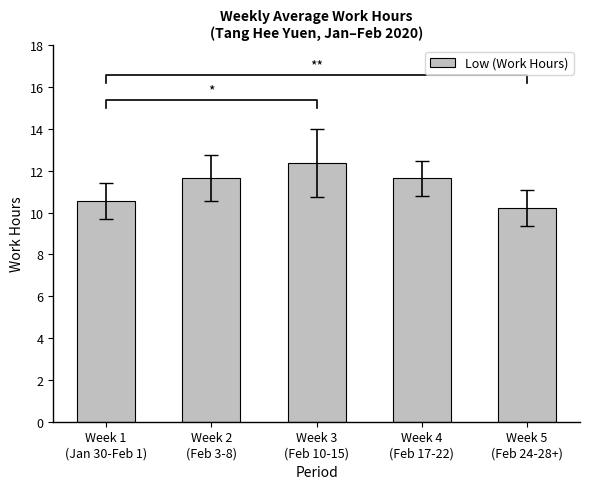

Reading left to right, extract all data points from this chart.

10.6	11.6	12.4	11.6	10.2